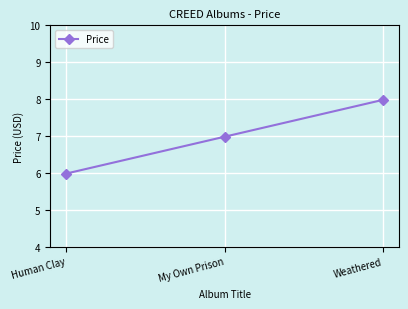

Which label corresponds to the smallest value in the chart?

Human Clay